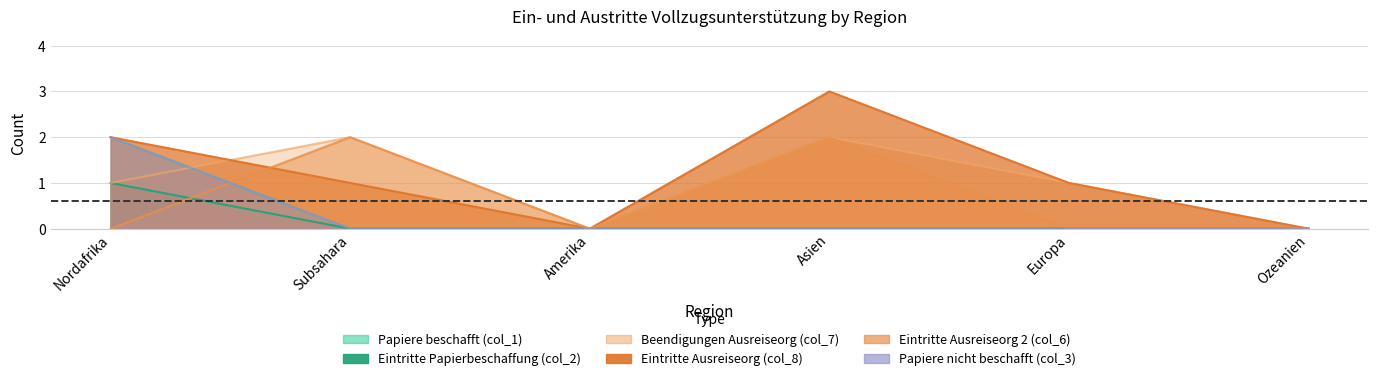

How many interior local peaks does the Beendigungen Ausreiseorg (col_7) series have?

2